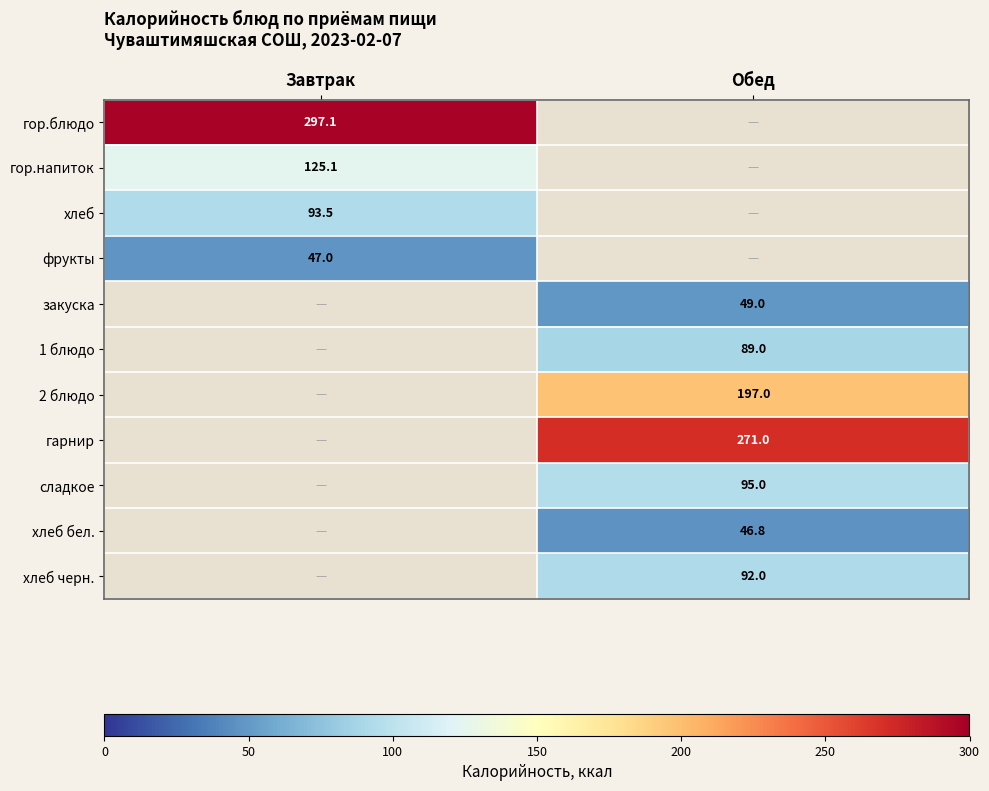

Count the number of data series in this chart.

11